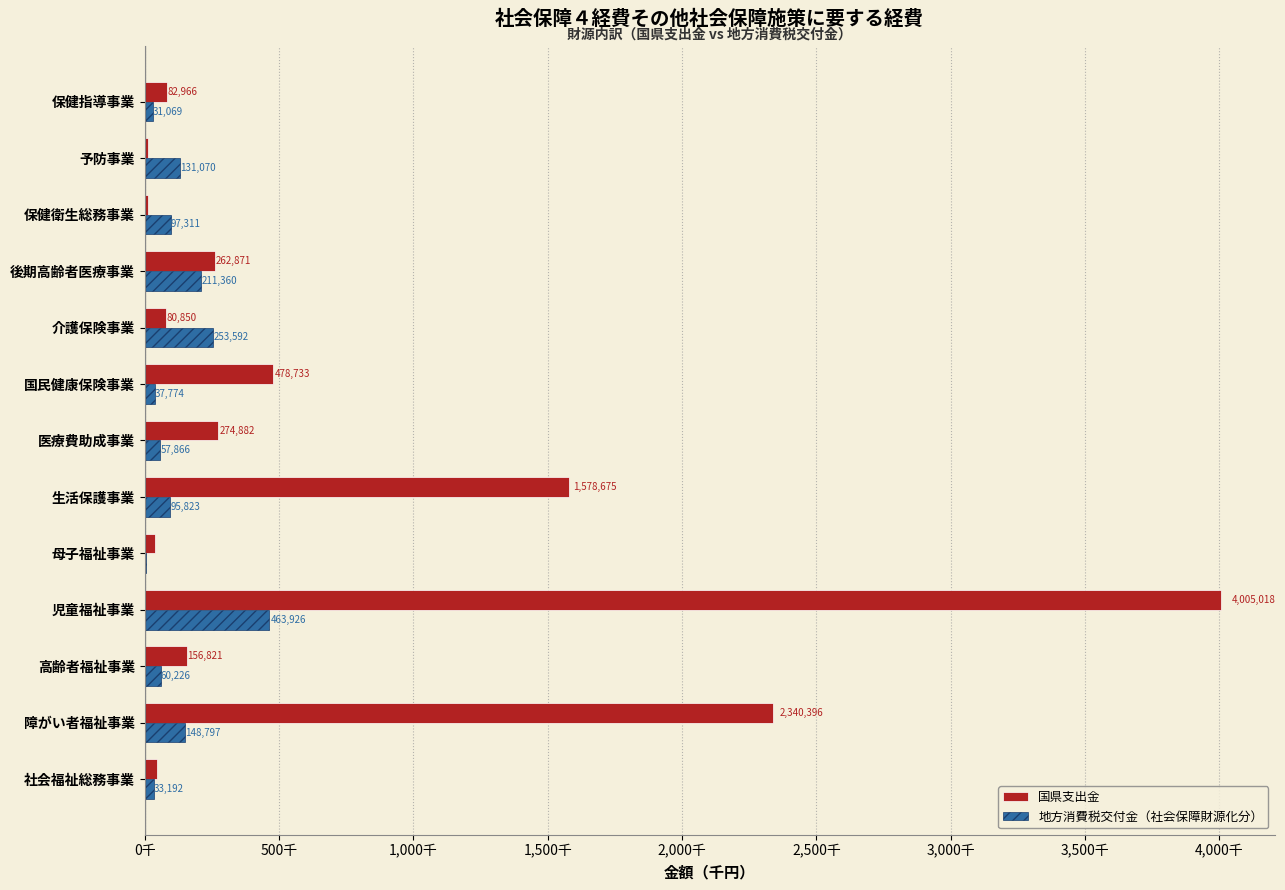

What are all the series names shown in the legend?

国県支出金, 地方消費税交付金（社会保障財源化分）